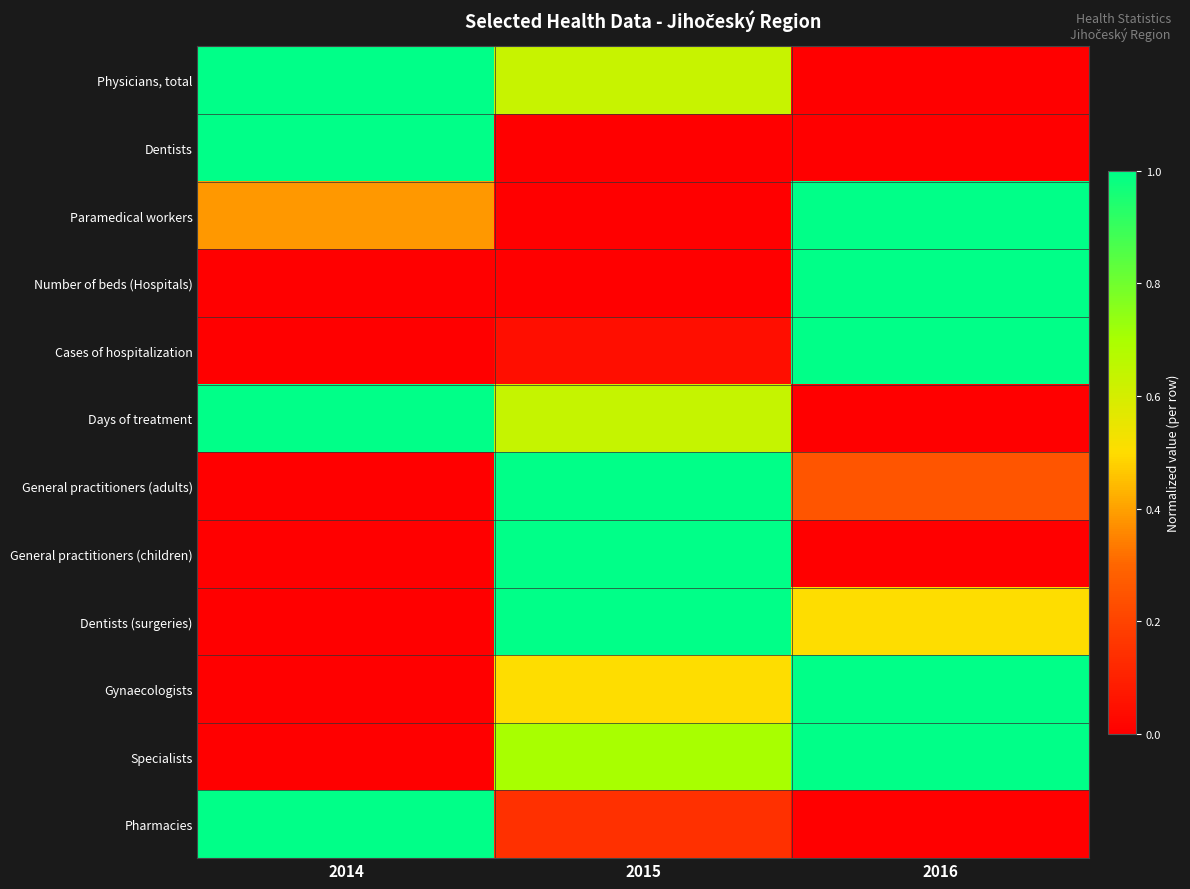

Reading right to left, what are all the values shown in this chart?

Physicians, total: 2016=0.0	2015=0.6	2014=1.0
Dentists: 2016=0.0	2015=0.0	2014=1.0
Paramedical workers: 2016=1.0	2015=0.0	2014=0.4
Number of beds (Hospitals): 2016=1.0	2015=0.0	2014=0.0
Cases of hospitalization: 2016=1.0	2015=0.0	2014=0.0
Days of treatment: 2016=0.0	2015=0.6	2014=1.0
General practitioners (adults): 2016=0.2	2015=1.0	2014=0.0
General practitioners (children): 2016=0.0	2015=1.0	2014=0.0
Dentists (surgeries): 2016=0.5	2015=1.0	2014=0.0
Gynaecologists: 2016=1.0	2015=0.5	2014=0.0
Specialists: 2016=1.0	2015=0.7	2014=0.0
Pharmacies: 2016=0.0	2015=0.1	2014=1.0